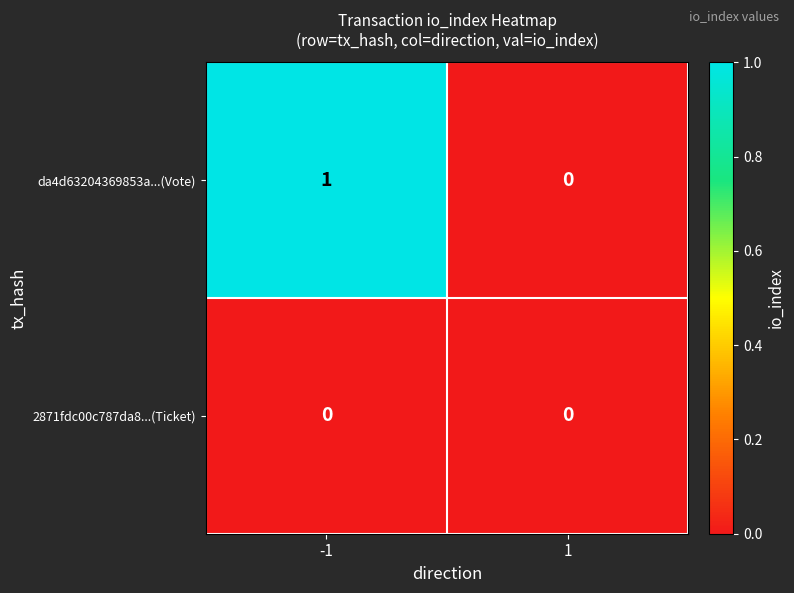

Rank the series by their maximum value, from lowest to highest.

2871fdc00c787da8...(Ticket), da4d63204369853a...(Vote)